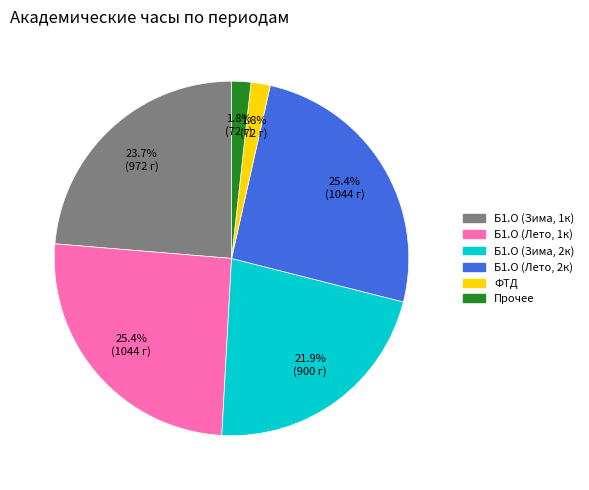

Between Б1.О (Зима, 2к) and Б1.О (Лето, 2к), which is larger?

Б1.О (Лето, 2к)